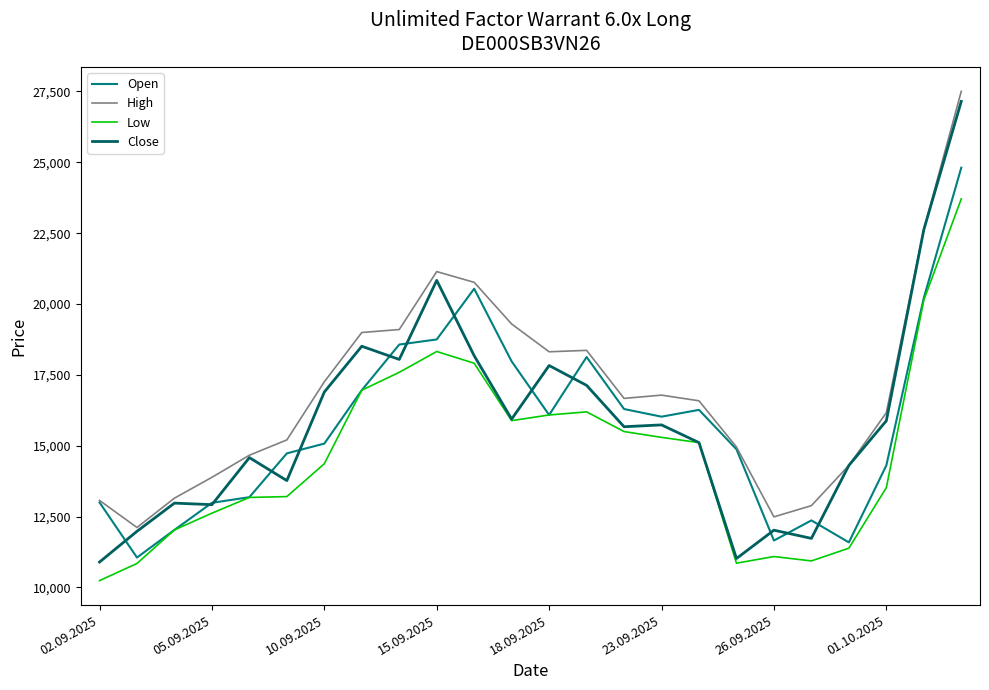

What is the average value of the Open series?

15728